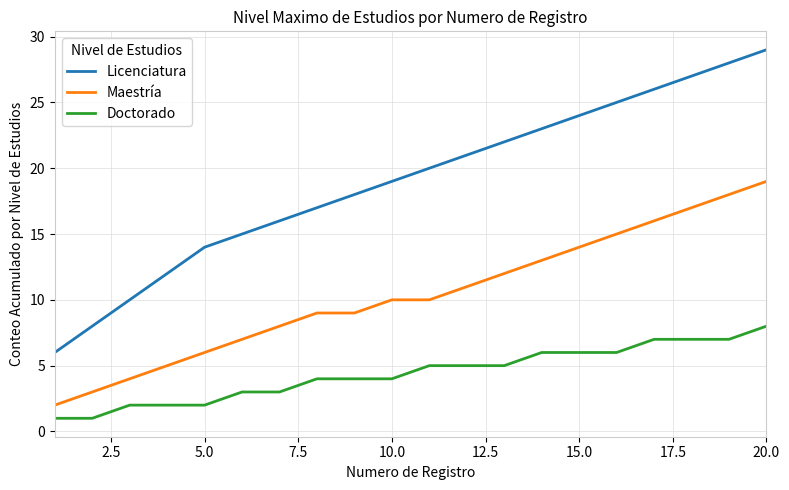

How many lines are shown in the chart?

3